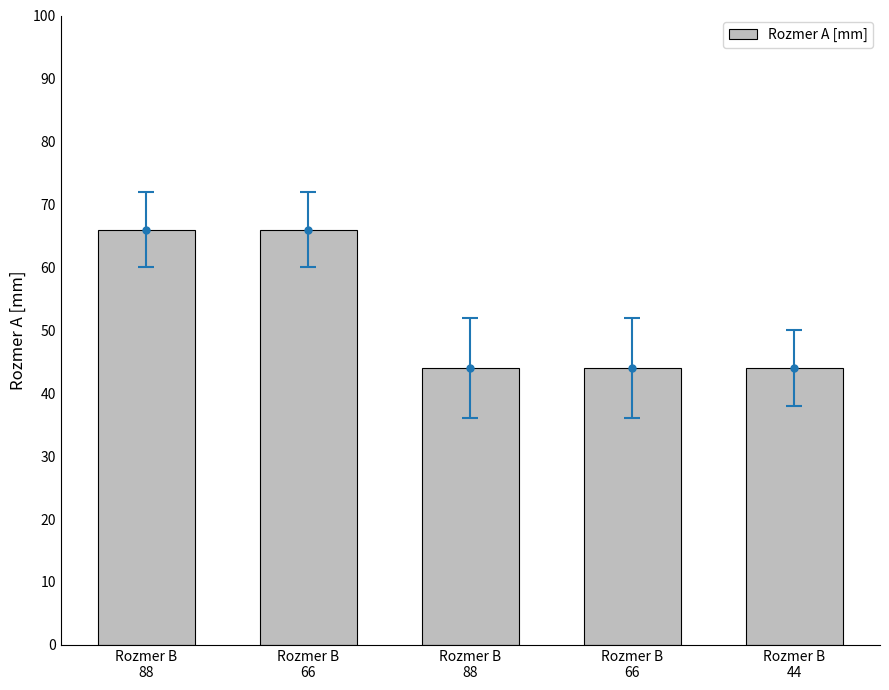

Where is the data nearest to the value 55?

Rozmer B
88